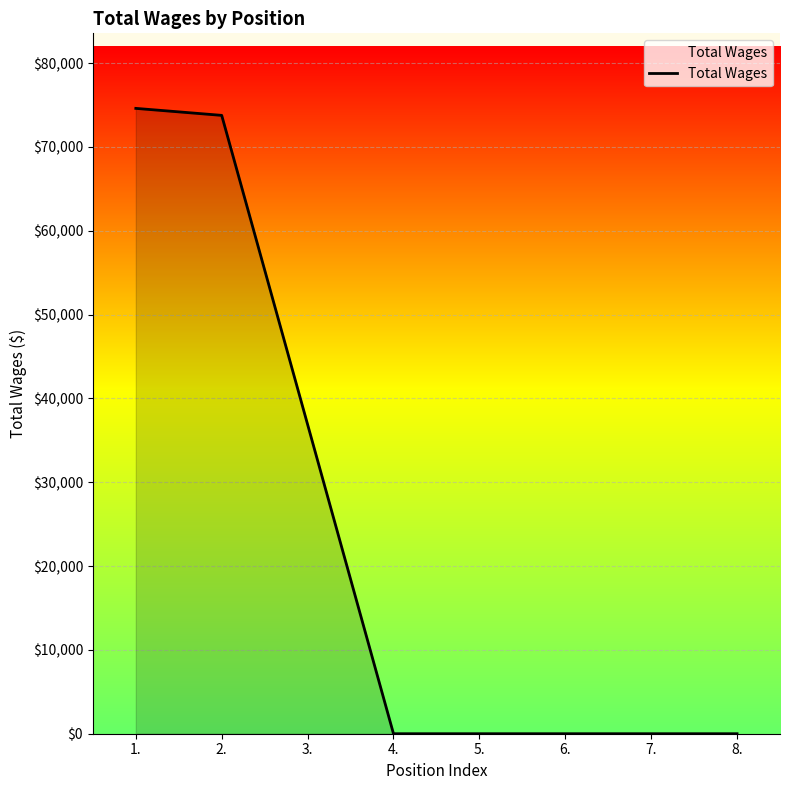

Reading left to right, list all the values displayed in this chart.

74601	73767	36891	0	0	0	0	0